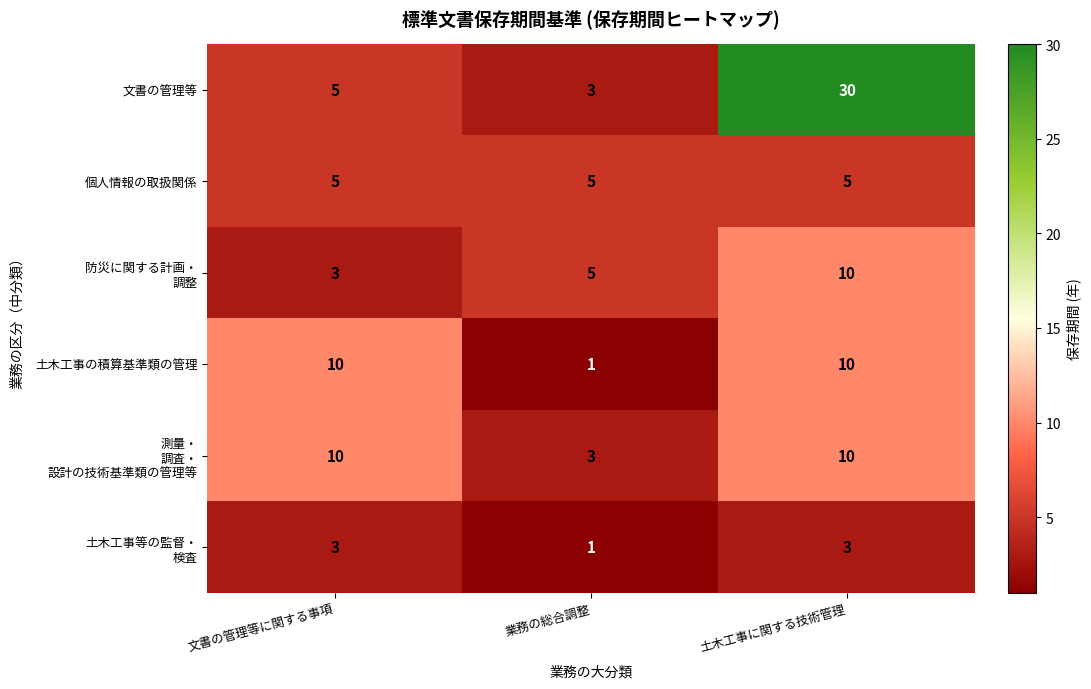

Read the 個人情報の取扱関係 value at 業務の総合調整.

5